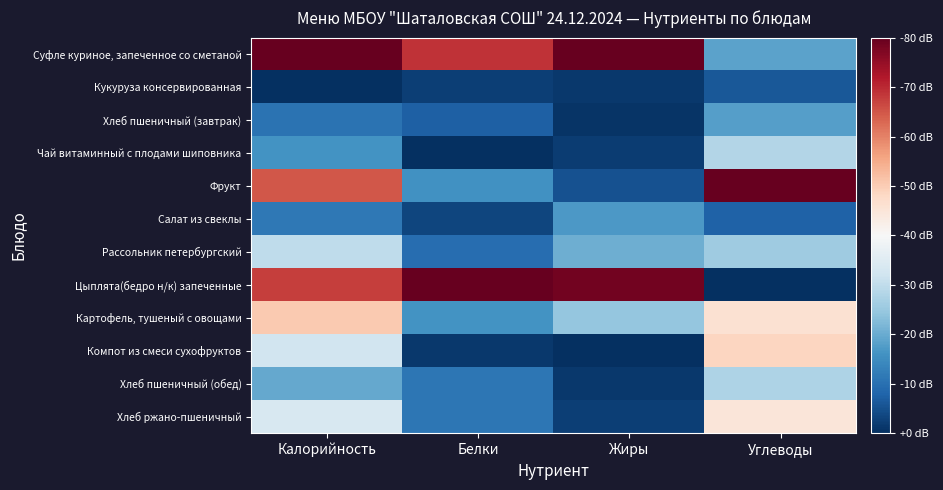

At how many categories does at least one series exceed 0?

4